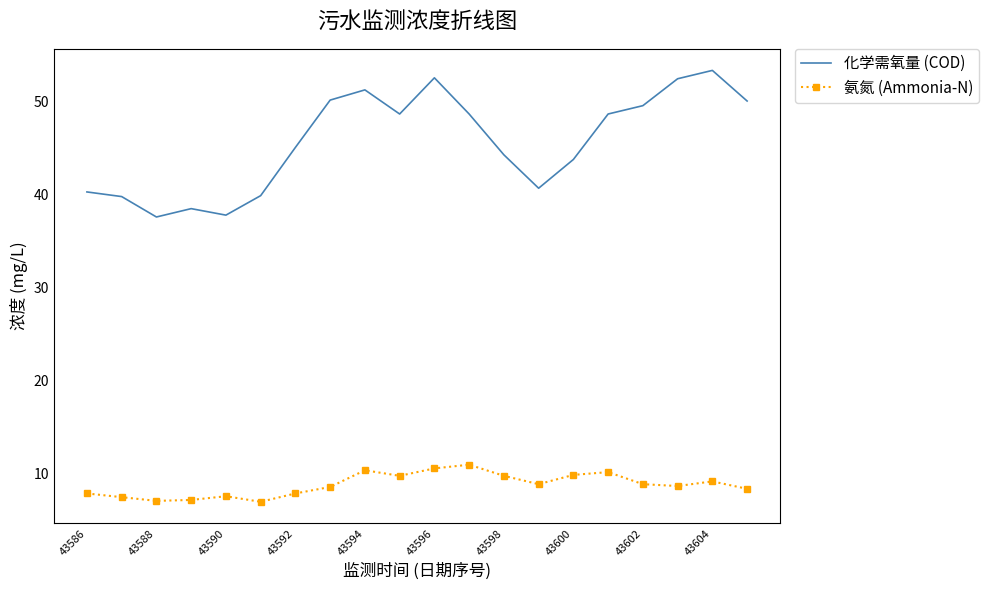

What are all the series names shown in the legend?

化学需氧量 (COD), 氨氮 (Ammonia-N)